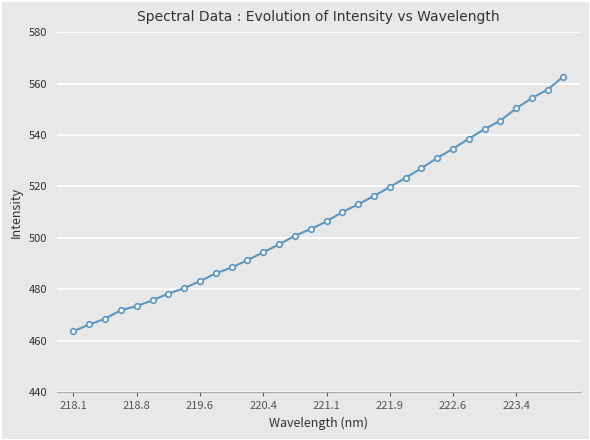

What is the smallest value displayed?

463.7